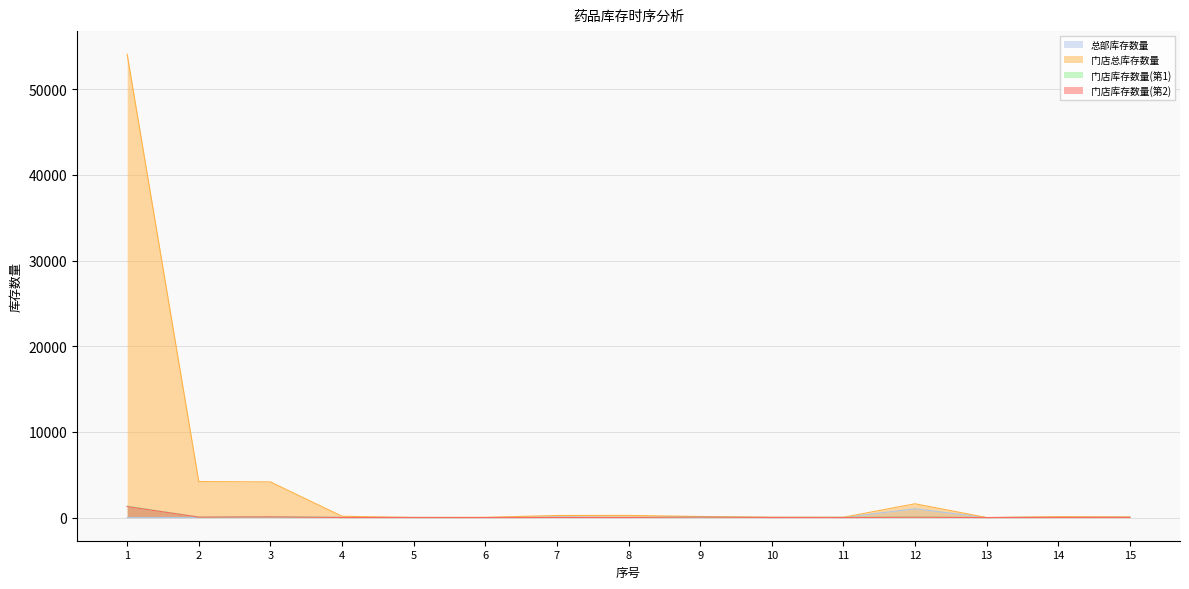

The 总部库存数量 series shows 0 at 9. True or false?

True